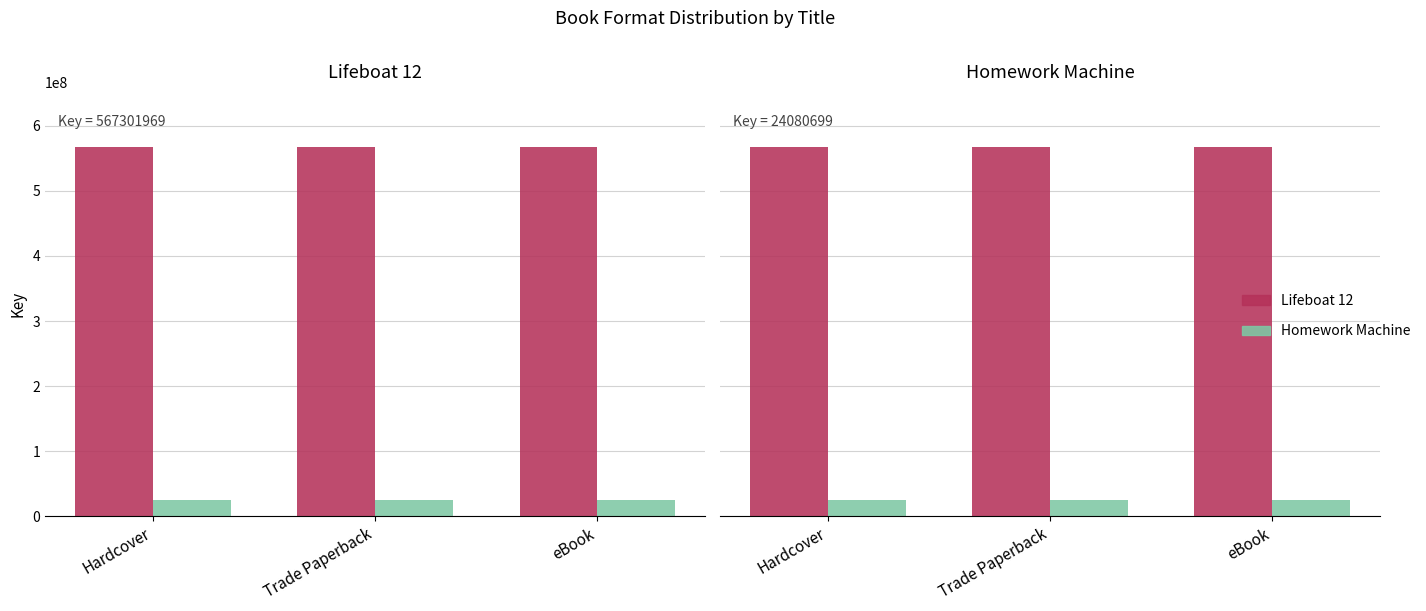

What is the label of the 2nd bar from the right?

Trade Paperback